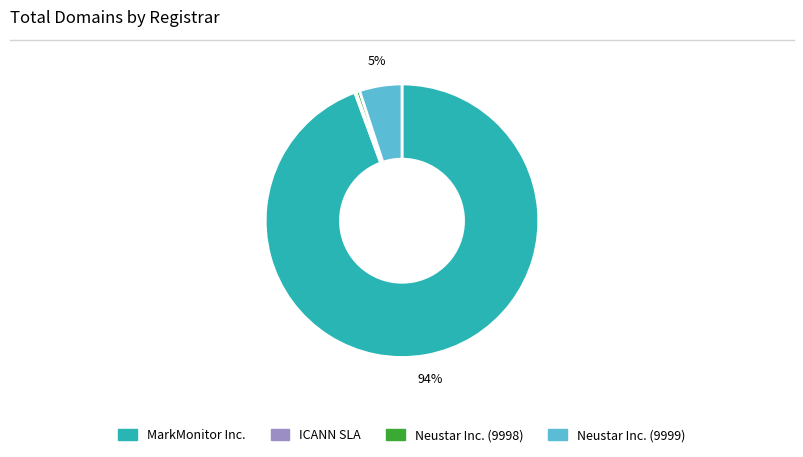

Which slice is the largest?

MarkMonitor Inc.